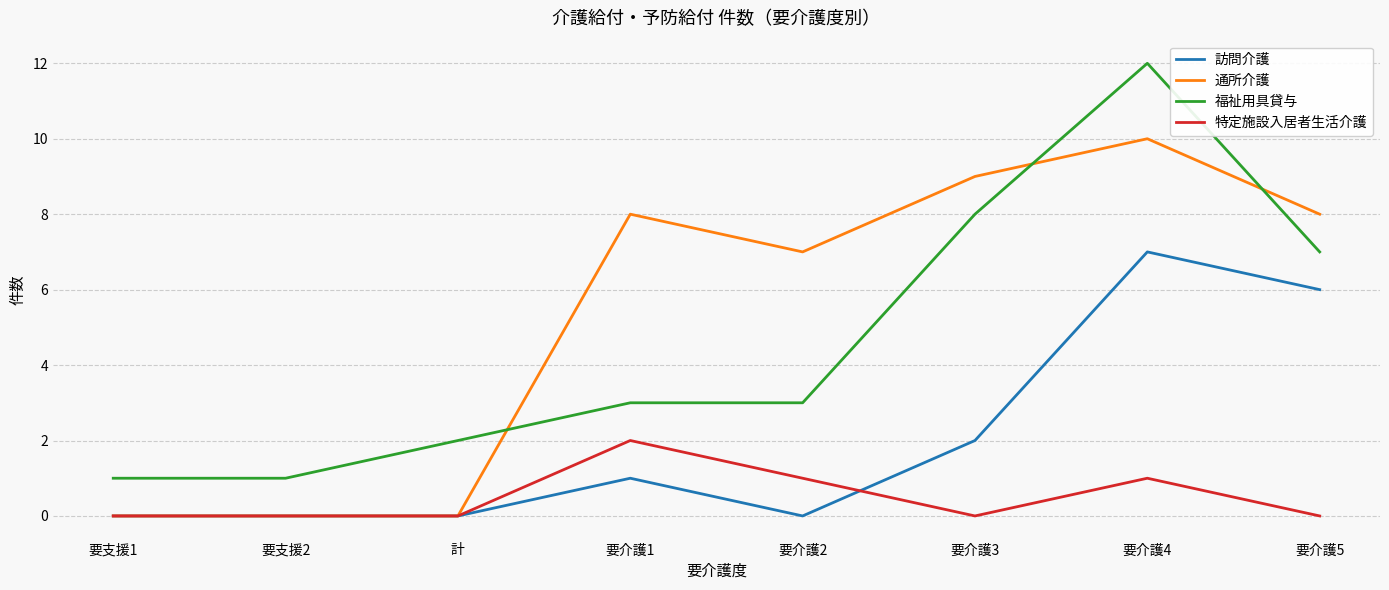

Rank the series by their maximum value, from highest to lowest.

福祉用具貸与, 通所介護, 訪問介護, 特定施設入居者生活介護